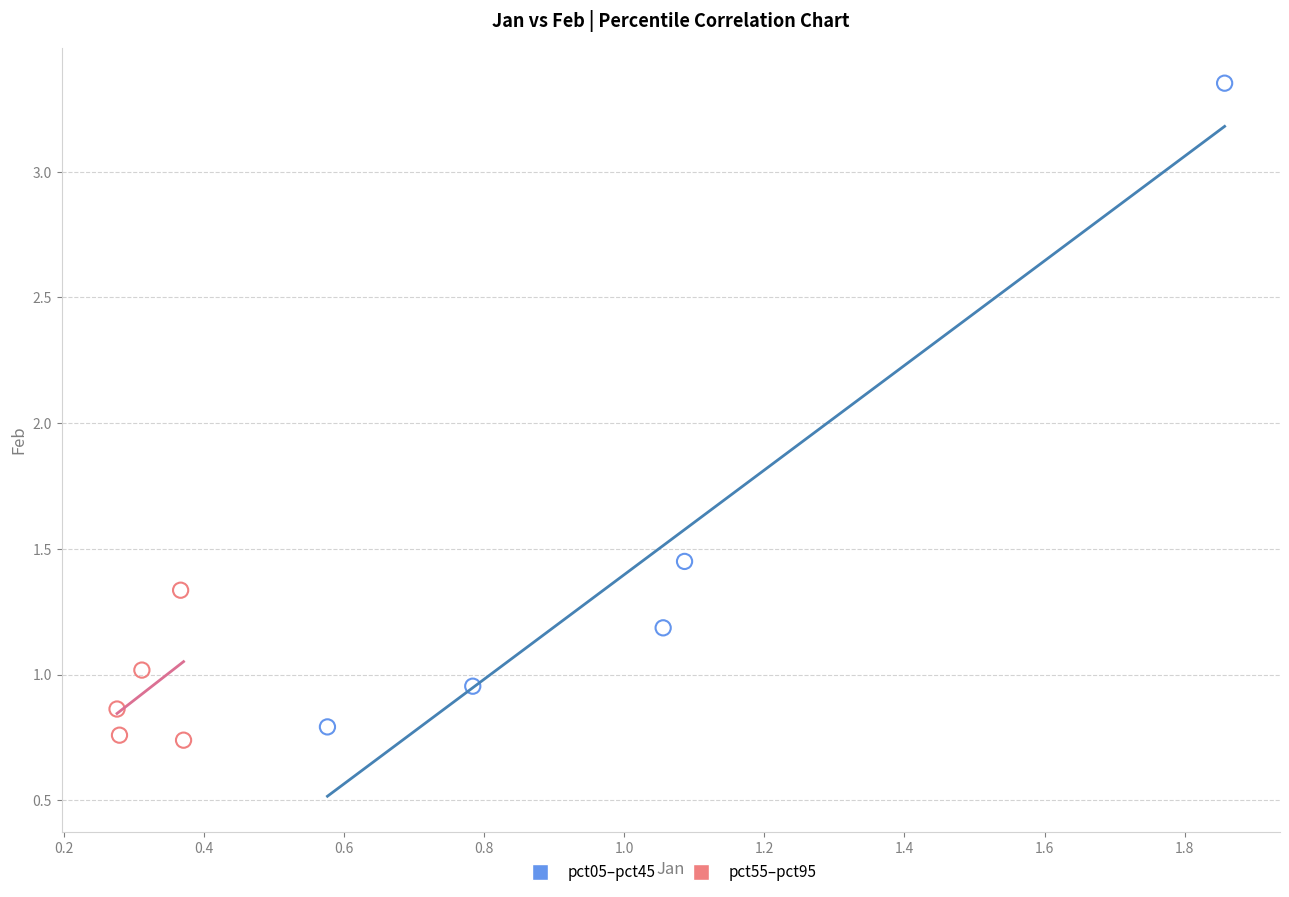

Which series contains the highest Y value?

pct05–pct45